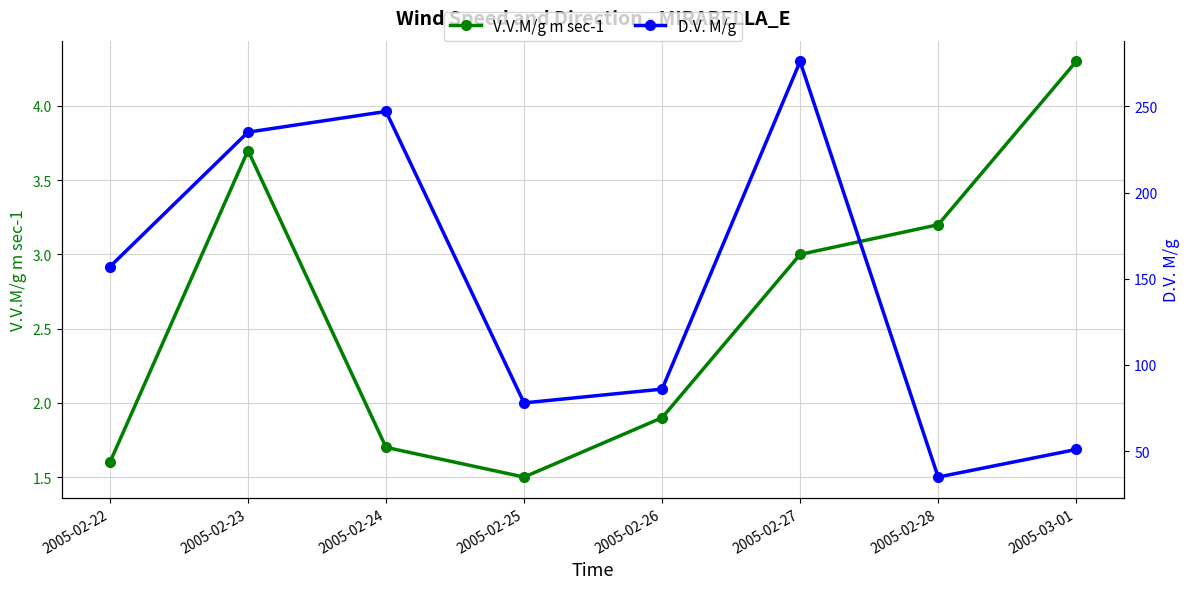

Does the chart have visible grid lines?

Yes